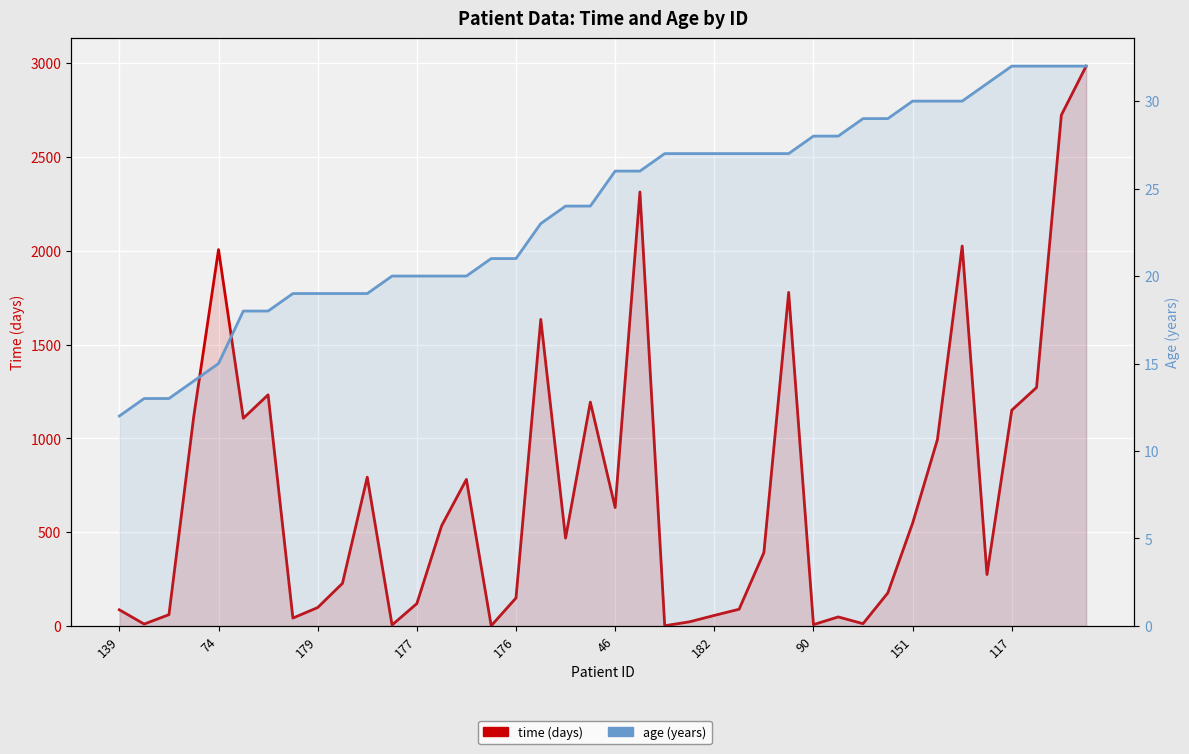

Is the value of time (days) at 46 greater than the value of age (years) at 28?

Yes